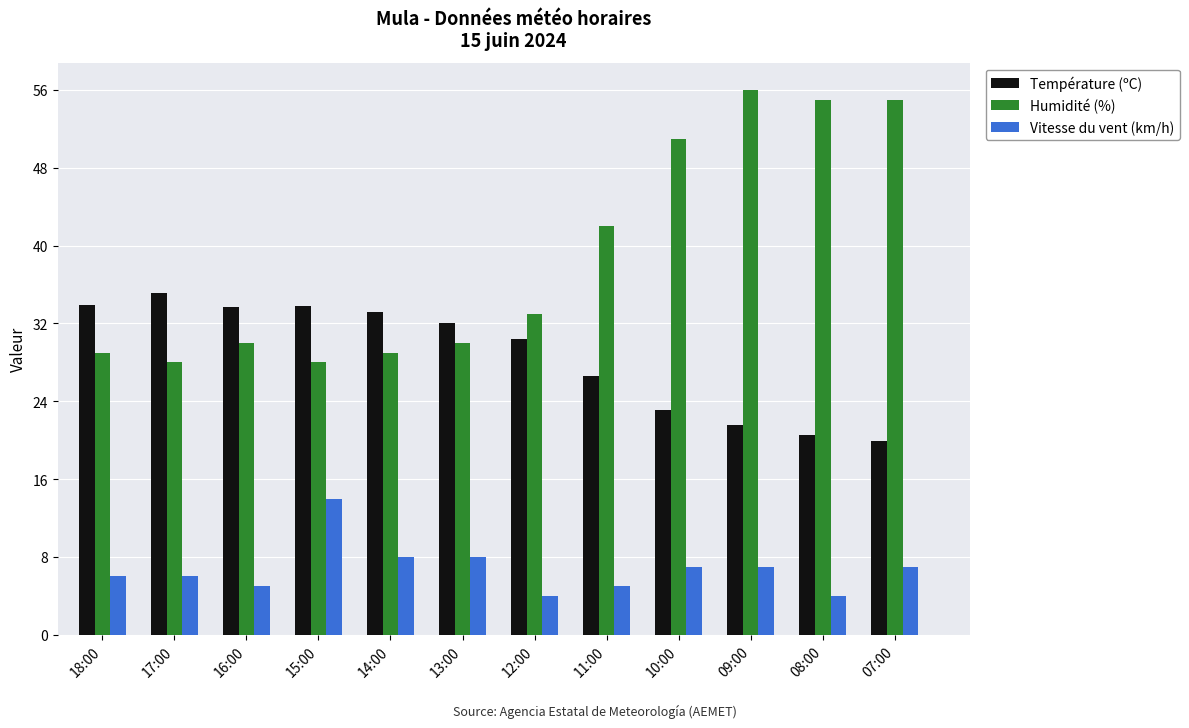

What is the maximum value shown in the chart?

56.0